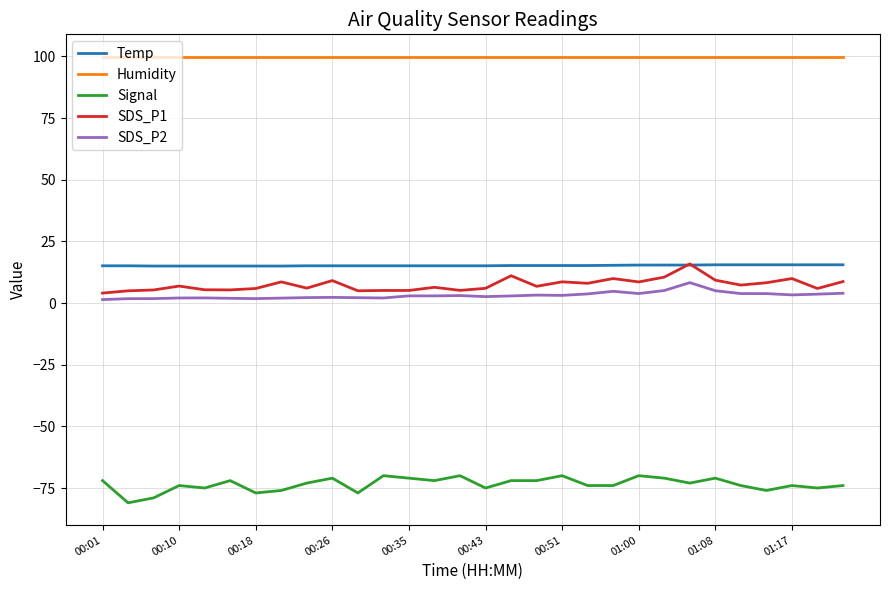

Which series has the largest total across all categories?

Humidity